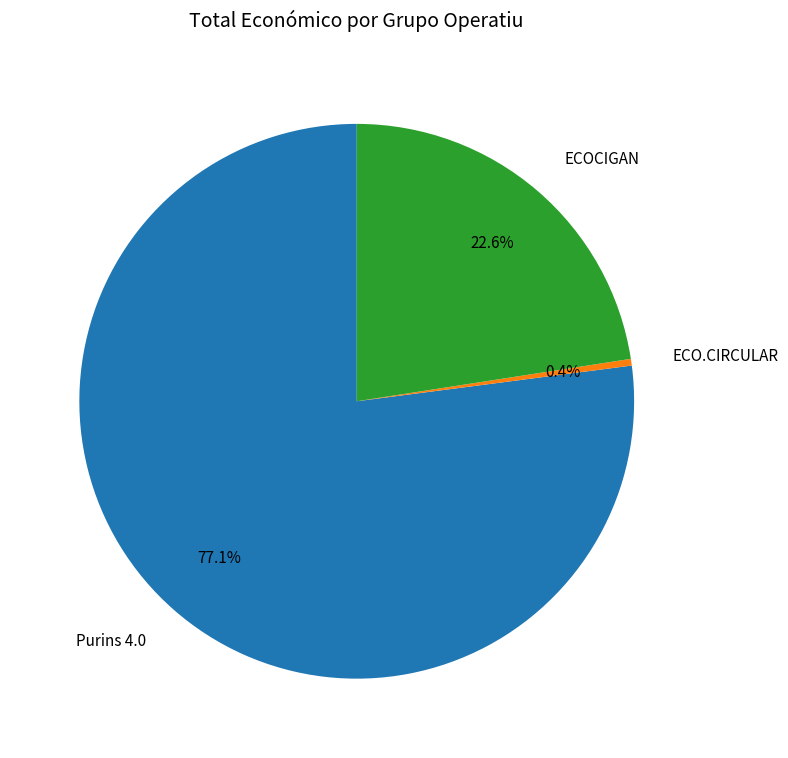

To the nearest percent, what is the combined percentage of ECOCIGAN and Purins 4.0?

100%